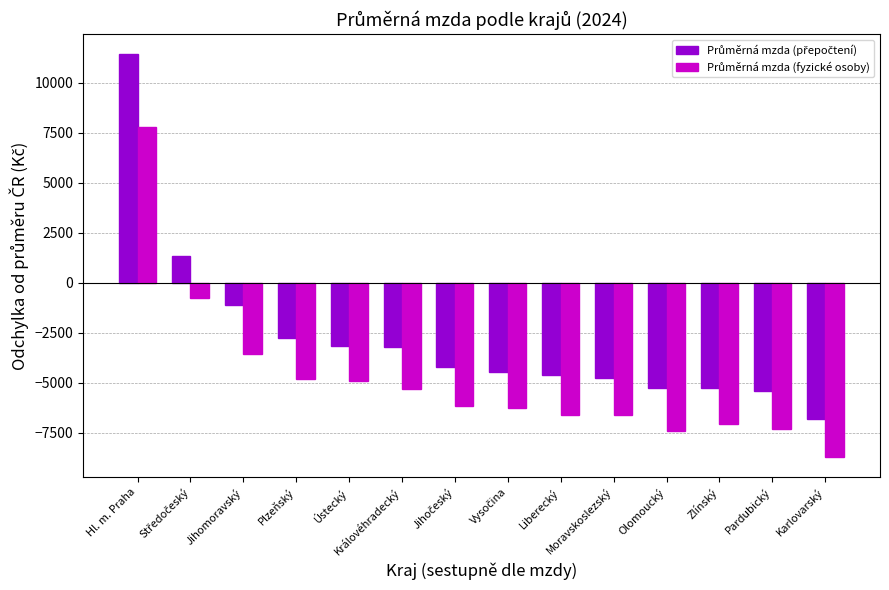

What is the difference between the highest and lowest values at Ústecký?

1781.4